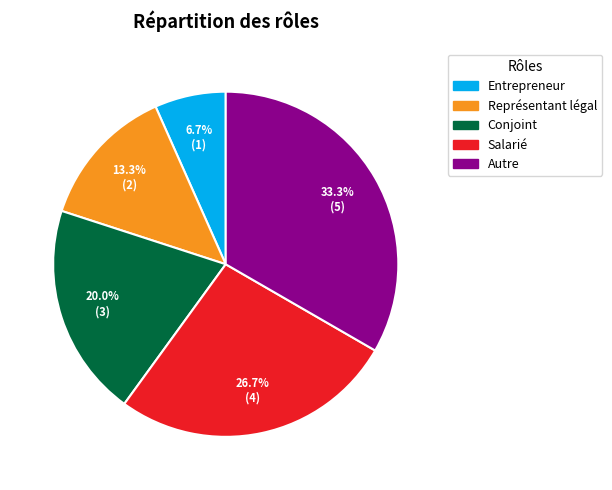

True or false: Salarié accounts for 27% of the total.

True